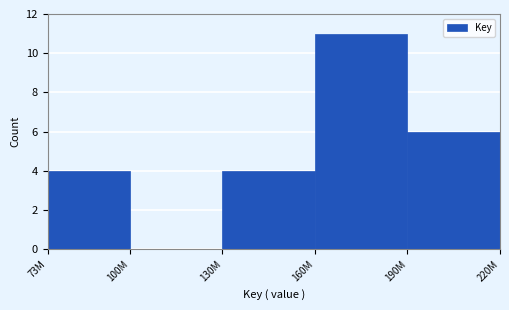

Reading left to right, list all the values displayed in this chart.

73M=4	100M=0	130M=4	160M=11	190M=6